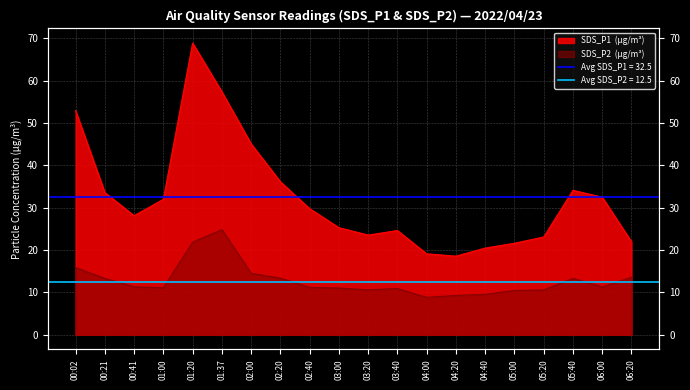

Rank the categories by SDS_P1 value from lowest to highest.

04:20, 04:00, 04:40, 05:00, 06:20, 05:20, 03:20, 03:40, 03:00, 00:41, 02:40, 01:00, 06:00, 00:21, 05:40, 02:20, 02:00, 00:02, 01:37, 01:20